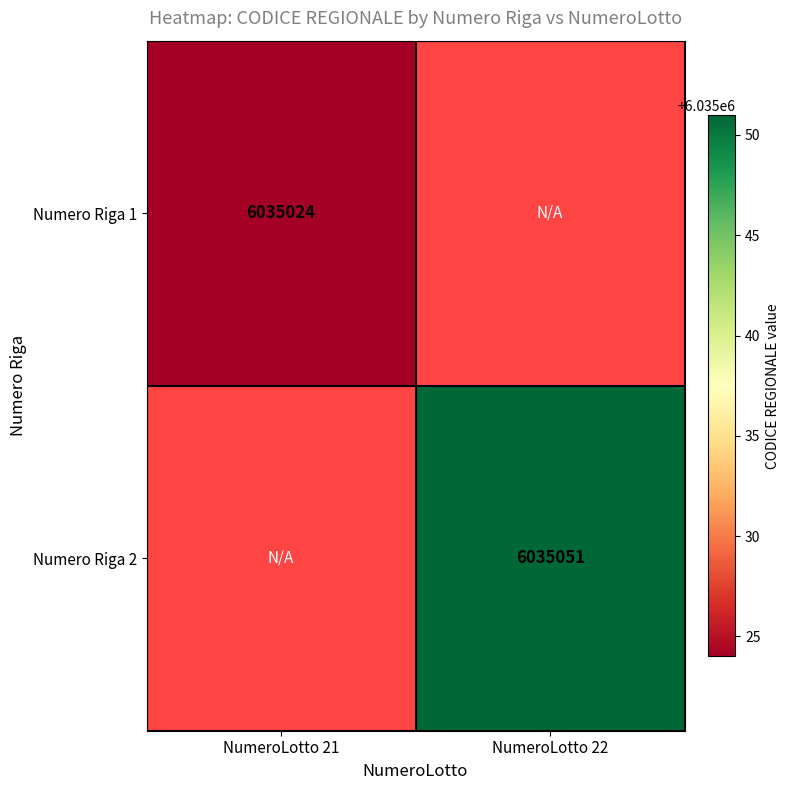

Is it true that Numero Riga 1 equals 8962367 at NumeroLotto 21?

False